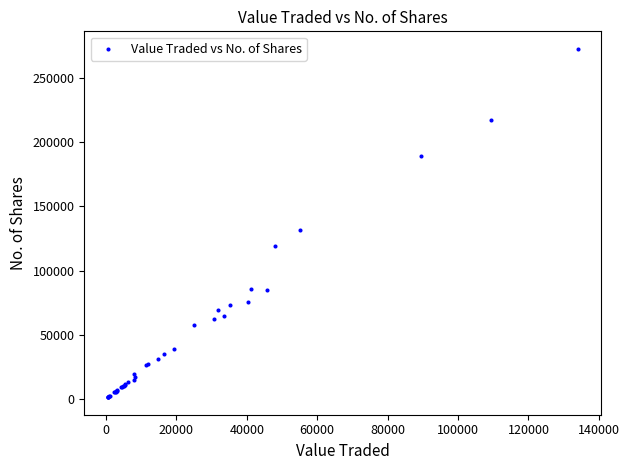

What Y value in the scatter plot is closest to 137075?

131318